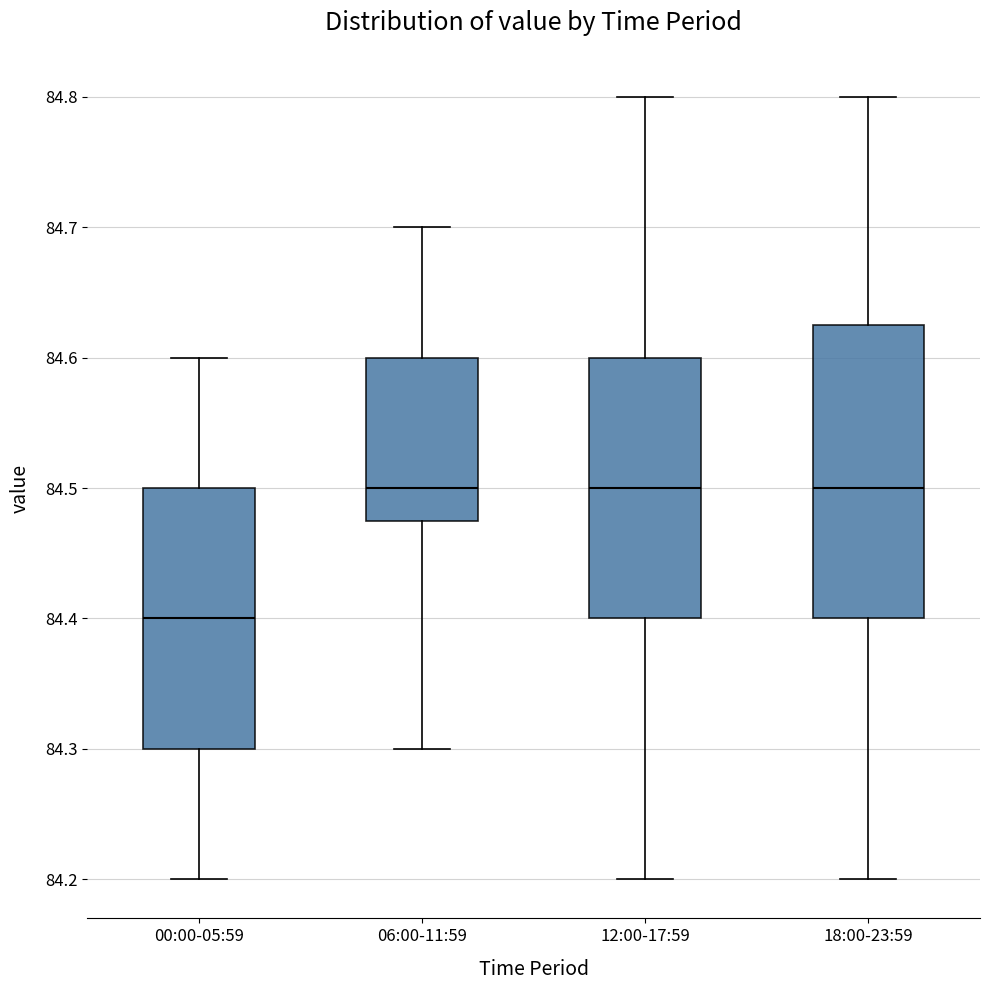

Where does the upper whisker of the box for 18:00-23:59 end on the y-axis? The values are not printed on the chart, so give them approximately, as read against the axis.

84.80